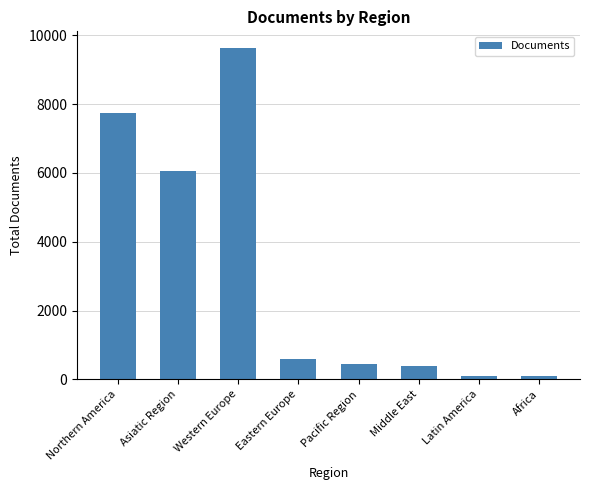

What is the difference between the second highest and minimum values?

7664